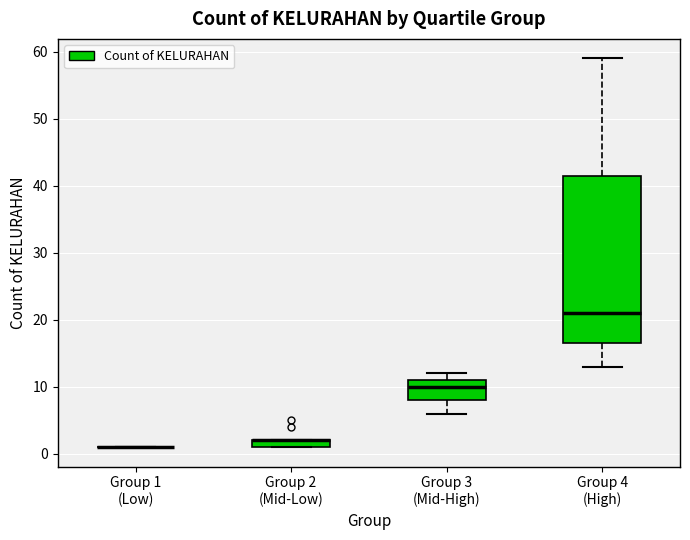

Comparing the boxes themselves (not the whiskers), which one is the tallest?

Group 4 (High)